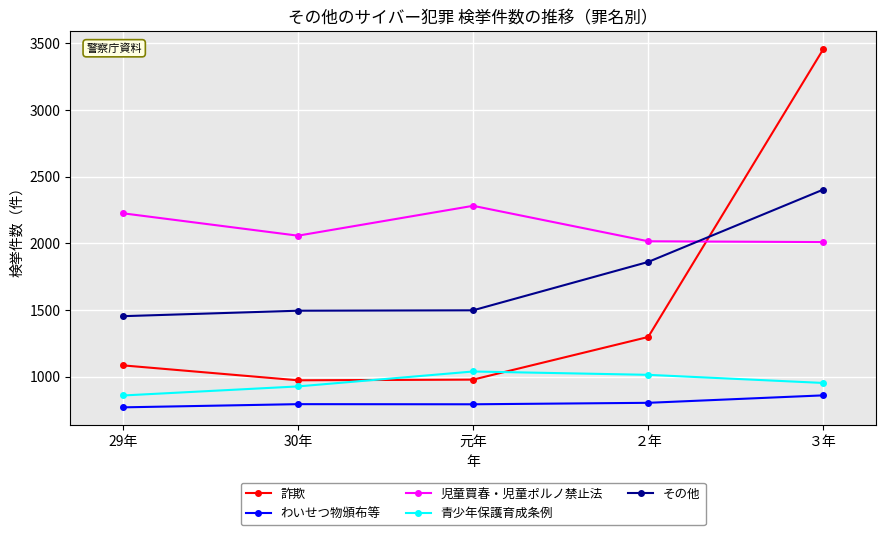

Is the value of 詐欺 at ２年 greater than the value of 青少年保護育成条例 at ２年?

Yes